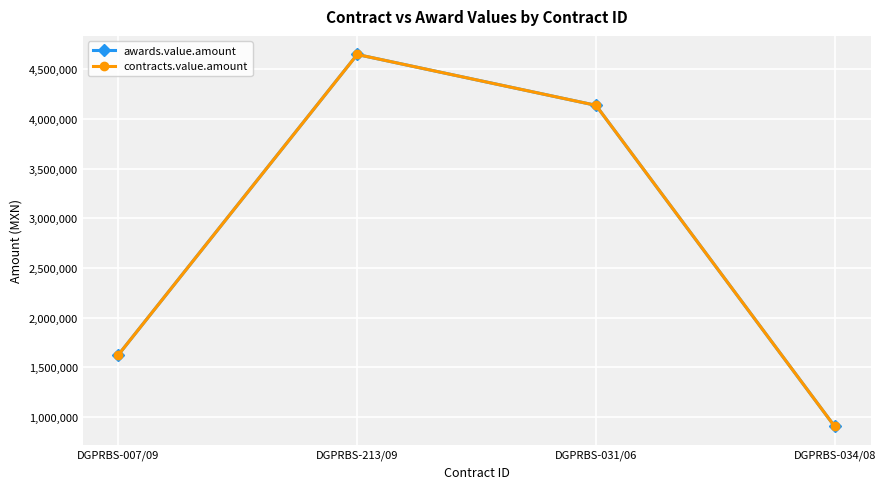

Is this an area chart (filled region under the line)?

No